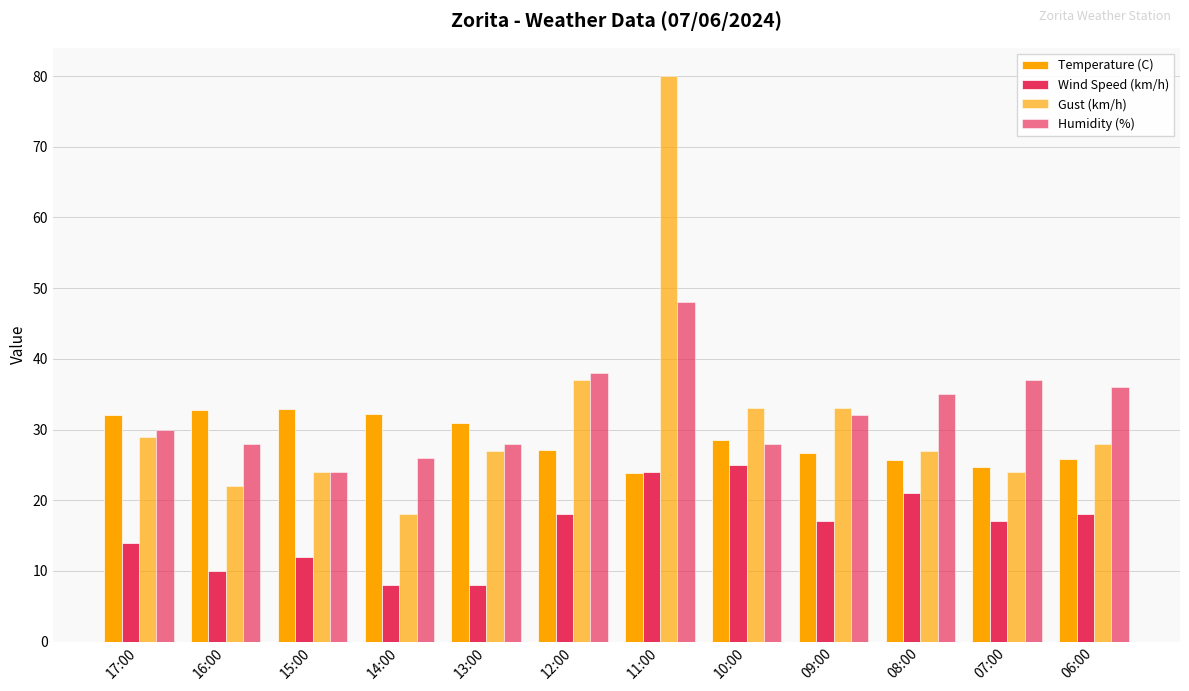

What position from the left is 11:00?

7